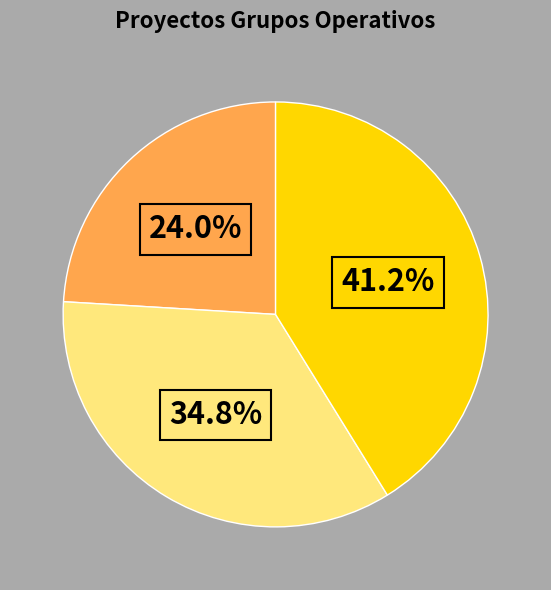

Is there a majority slice in this chart?

No